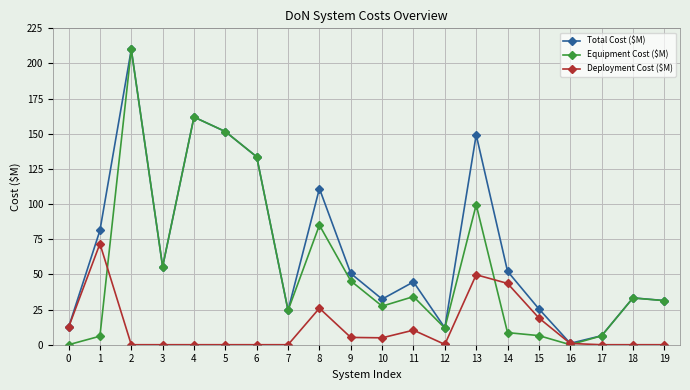

Between which two adjacent categories do Deployment Cost ($M) and Equipment Cost ($M) first intersect?

1 and 2